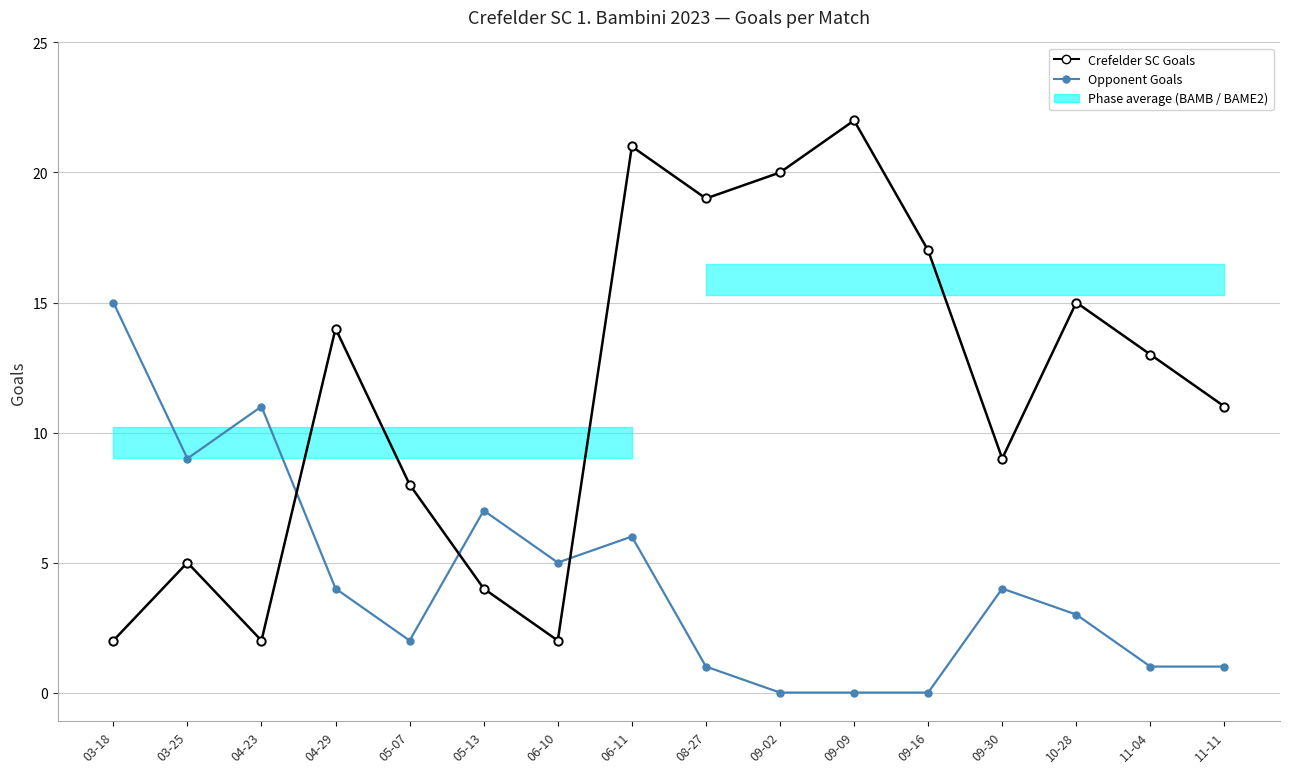

The Opponent Goals series shows 7 at 05-13. True or false?

True